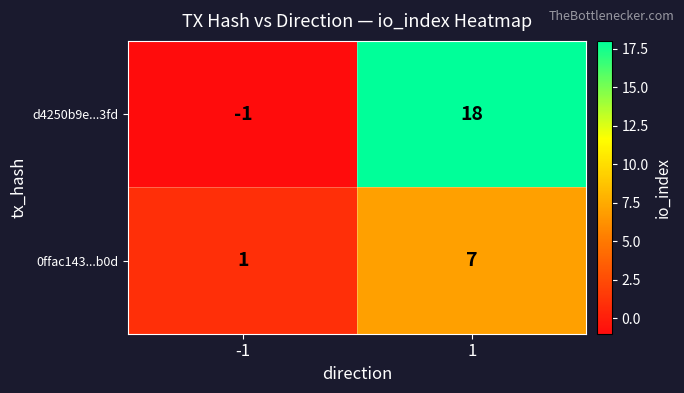

What is the smallest value displayed?

-1